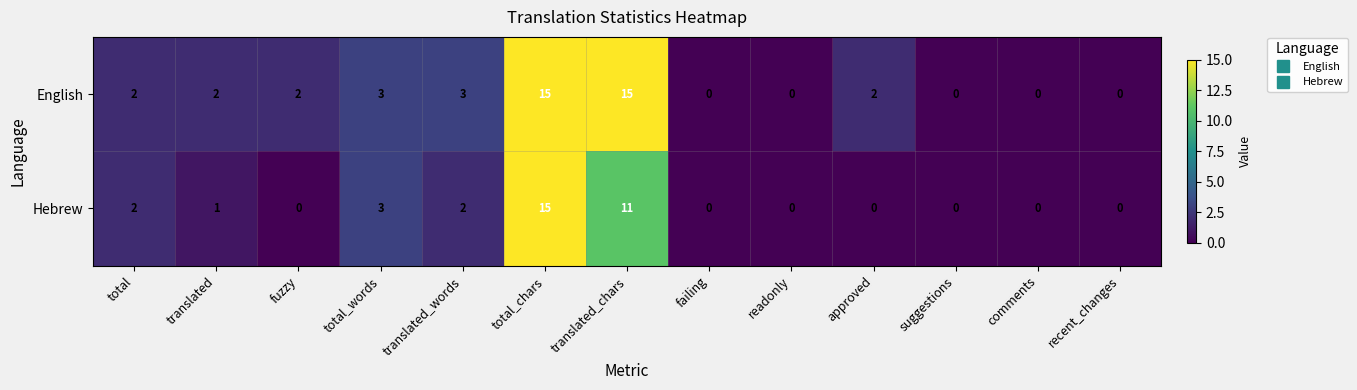

What is the average value of the Hebrew series?

3